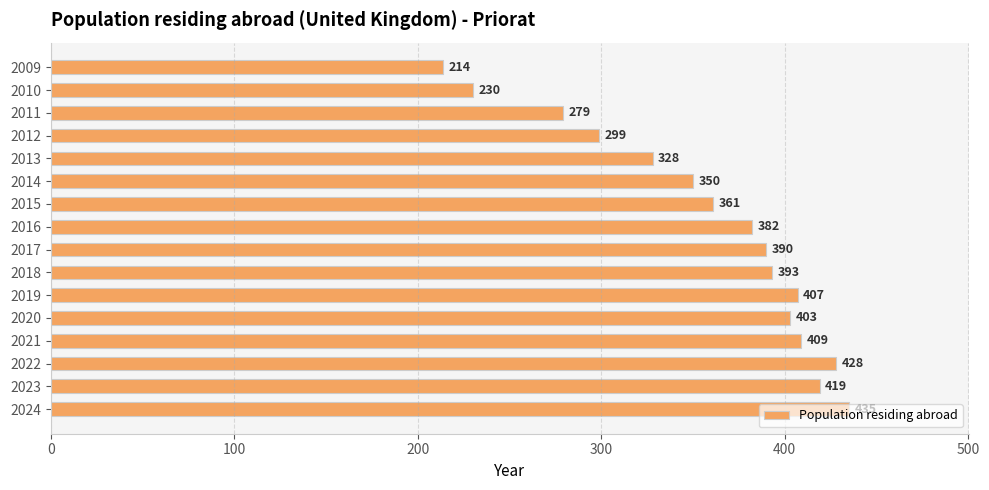

Is it true that the value at 2014 is 589?

False